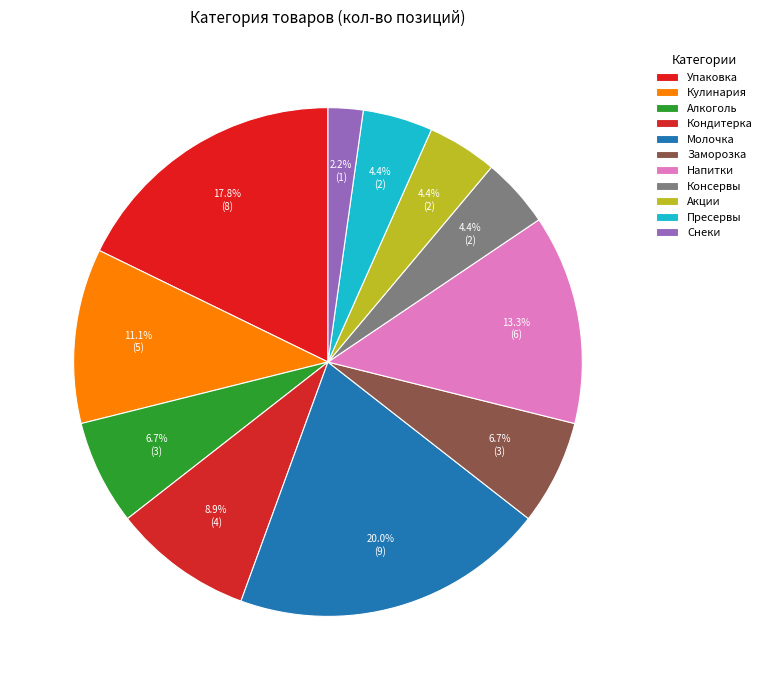

Combined, do Молочка and Снеки account for over 50%?

No